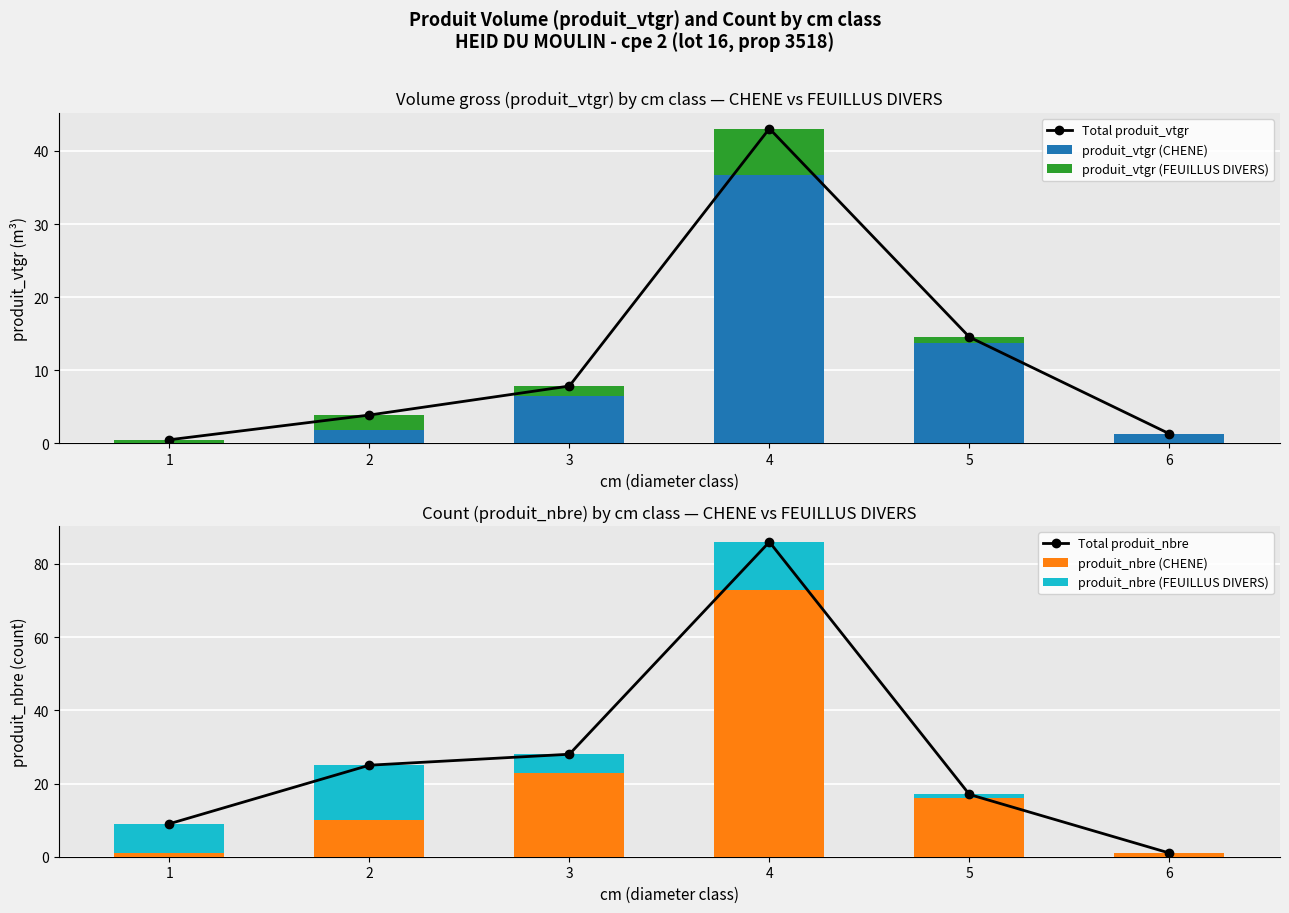

Reading left to right, extract all data points from this chart.

Total produit_vtgr: 1=0.5	2=3.9	3=7.8	4=43.1	5=14.5	6=1.3
produit_vtgr (CHENE): 1=0.0	2=1.8	3=6.4	4=36.7	5=13.7	6=1.3
produit_vtgr (FEUILLUS DIVERS): 1=0.4	2=2.1	3=1.4	4=6.3	5=0.8	6=0.0
Total produit_nbre: 1=9.0	2=25.0	3=28.0	4=86.0	5=17.0	6=1.0
produit_nbre (CHENE): 1=1.0	2=10.0	3=23.0	4=73.0	5=16.0	6=1.0
produit_nbre (FEUILLUS DIVERS): 1=8.0	2=15.0	3=5.0	4=13.0	5=1.0	6=0.0